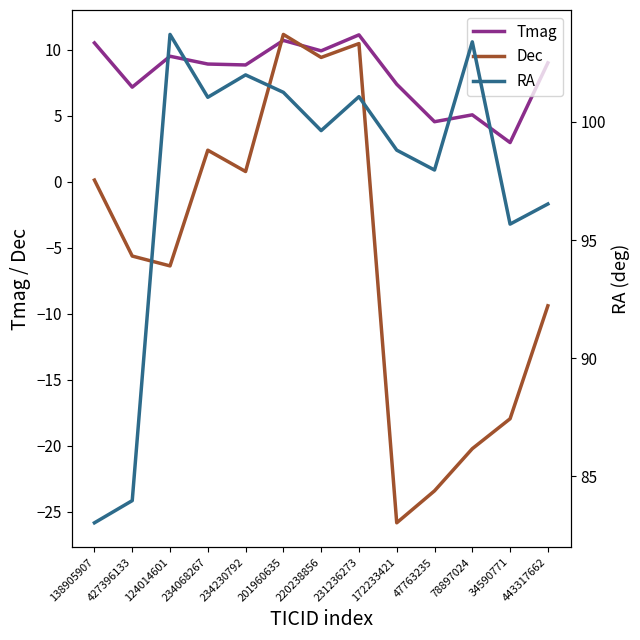

Is it true that RA equals 167.1 at 201960635?

False